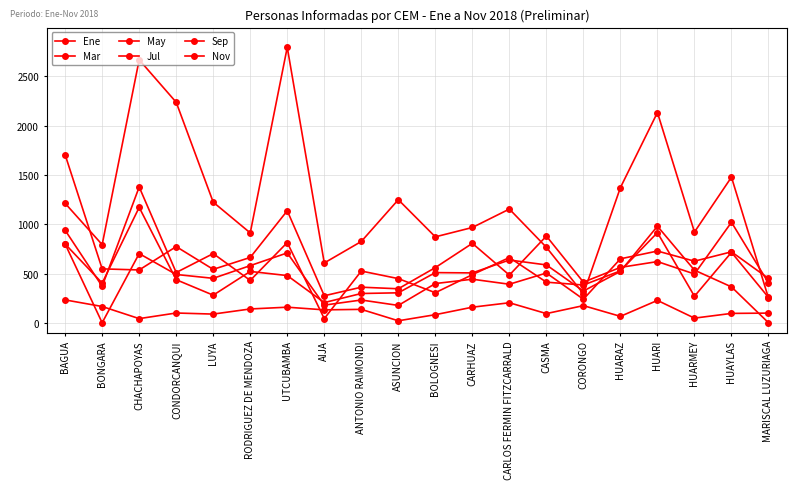

Count the number of data series in this chart.

6